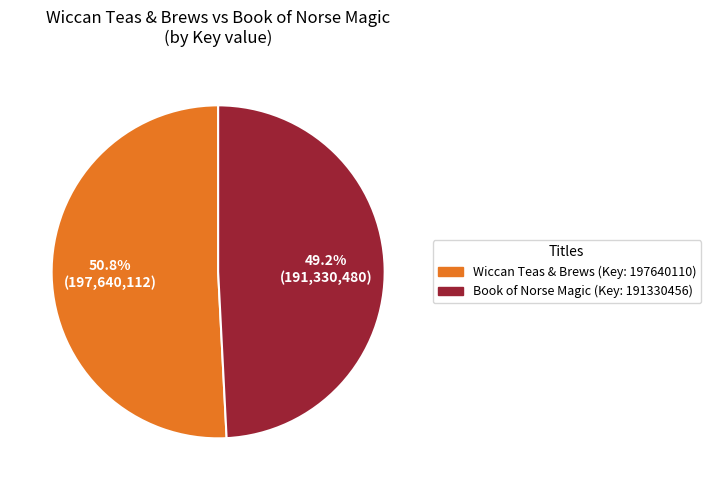

What is the smallest slice in the pie chart?

Book of Norse Magic (Key: 191330456)